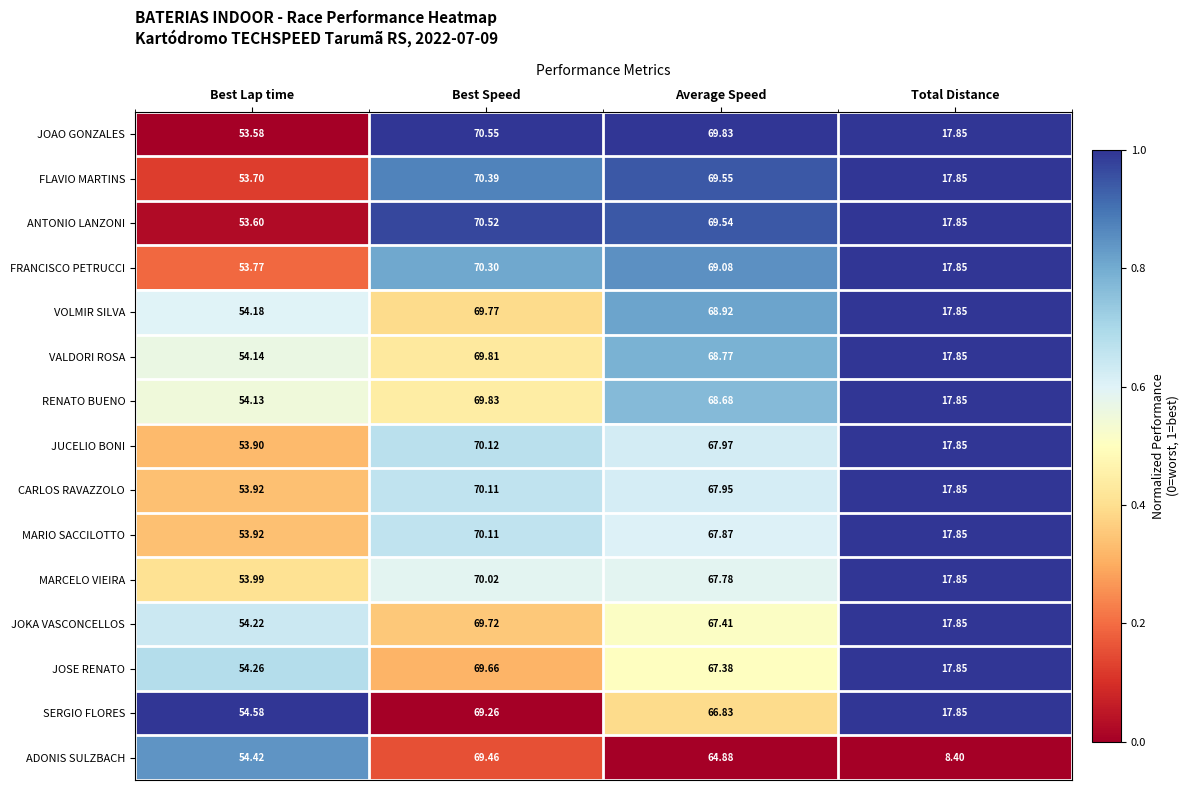

At which label is FLAVIO MARTINS closest to 44?

Best Lap time